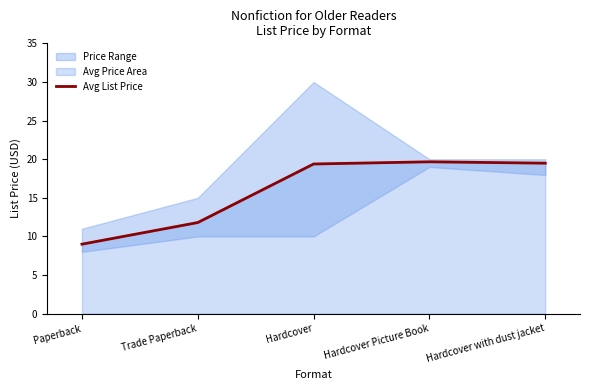

Is it true that Avg List Price equals 29.1 at Hardcover Picture Book?

False